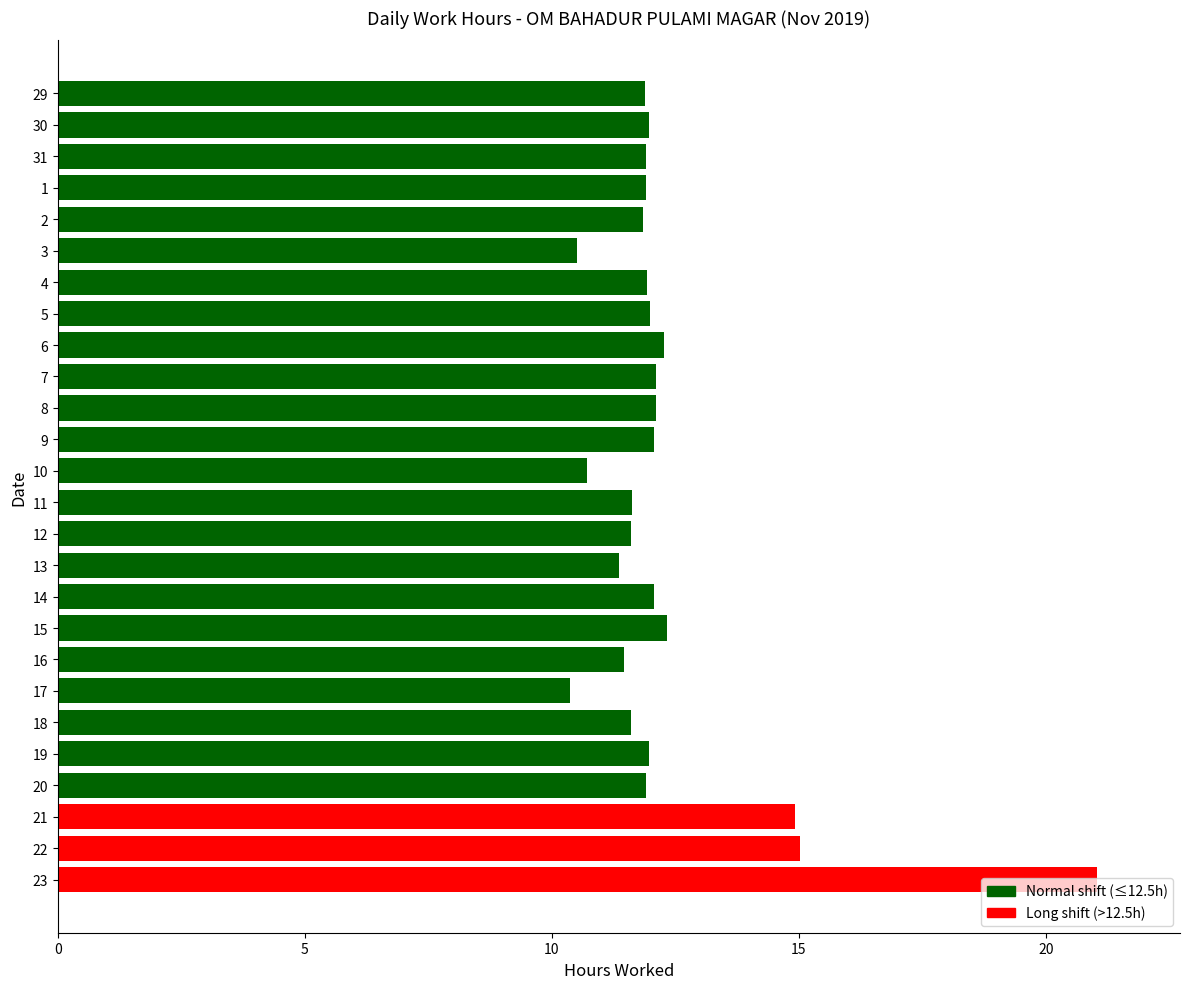

What is the average value?

12.3